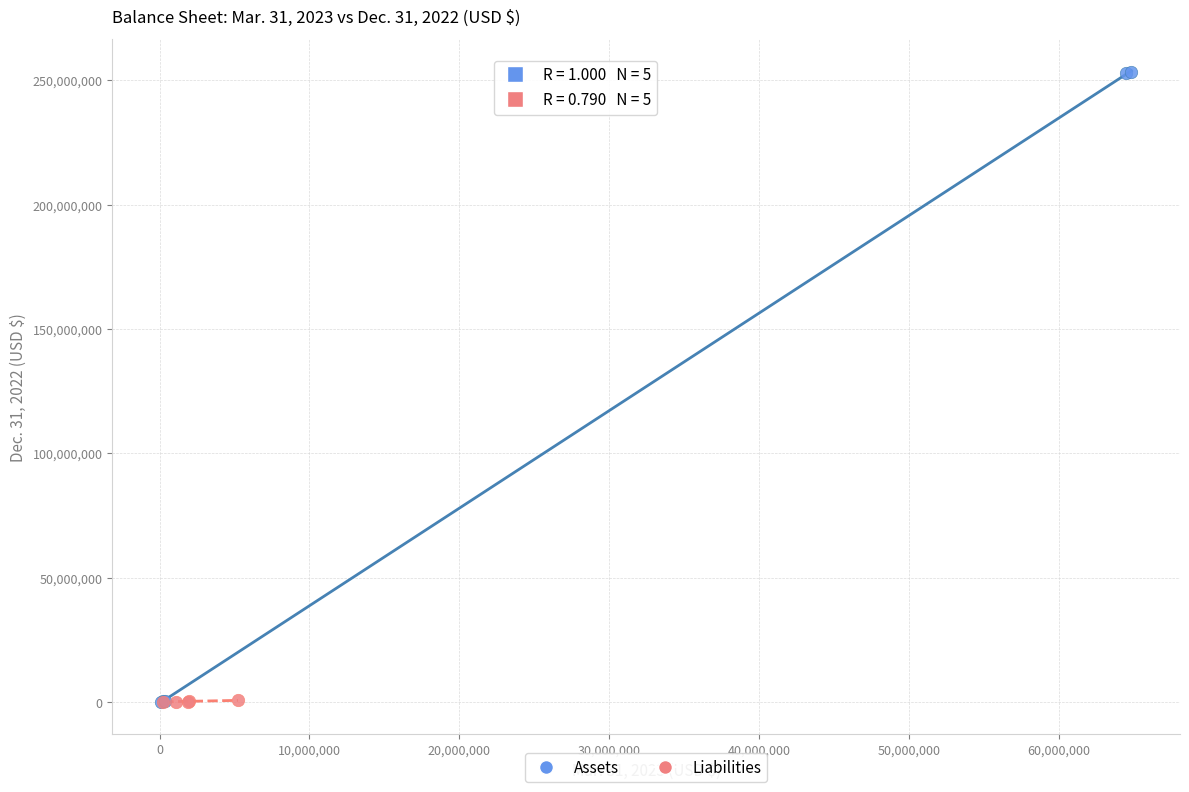

What are all the series names shown in the legend?

Assets, Liabilities